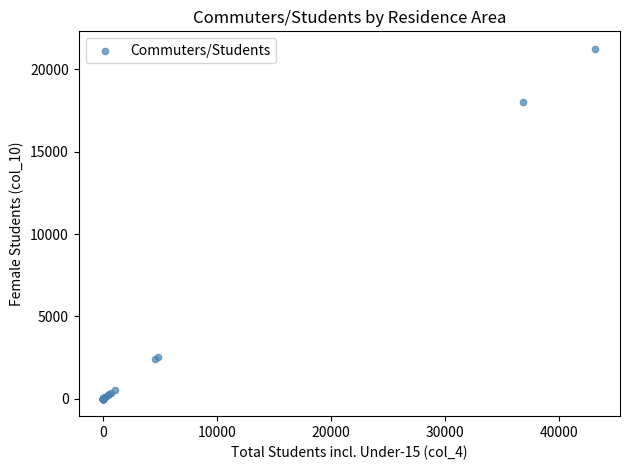

What Y value in the scatter plot is closest to 10625?

18000